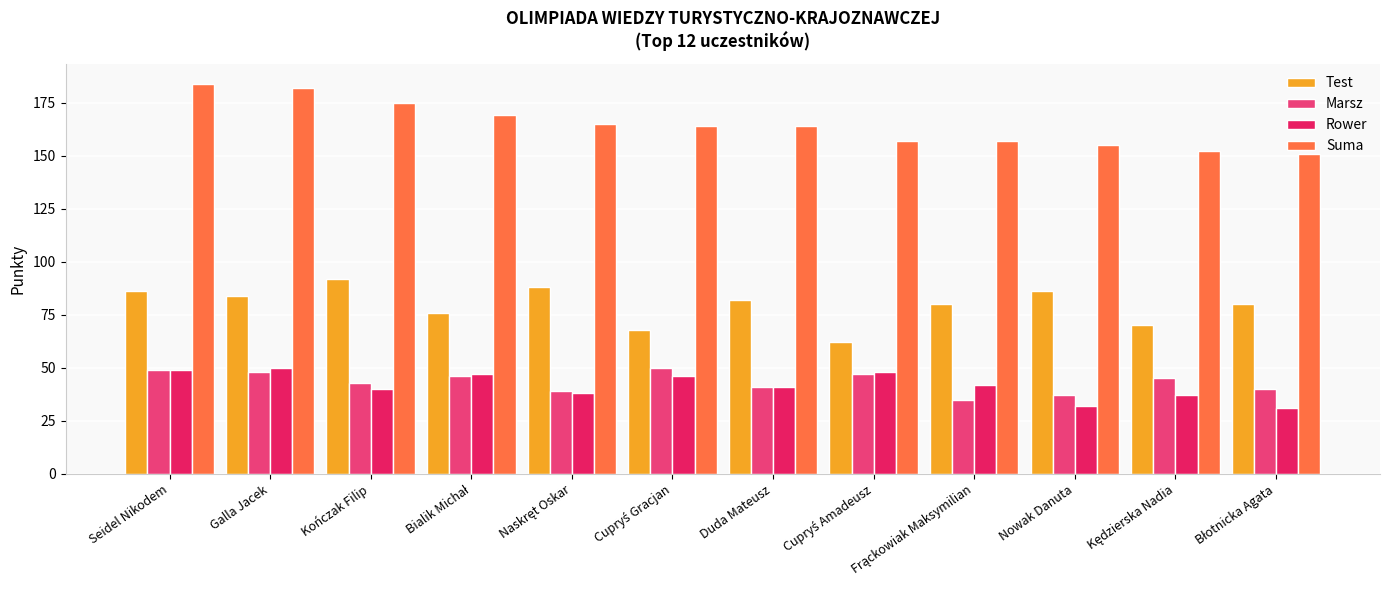

How many data points in Rower are less than 42?

6